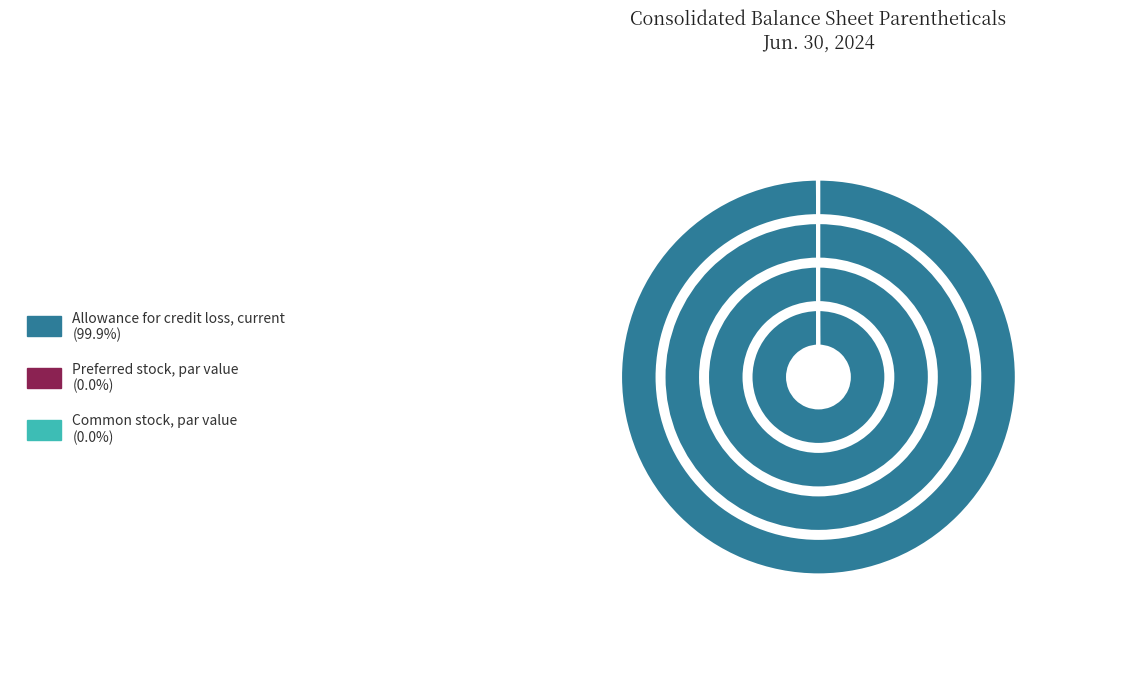

To the nearest percent, what is the average slice percentage?

33%